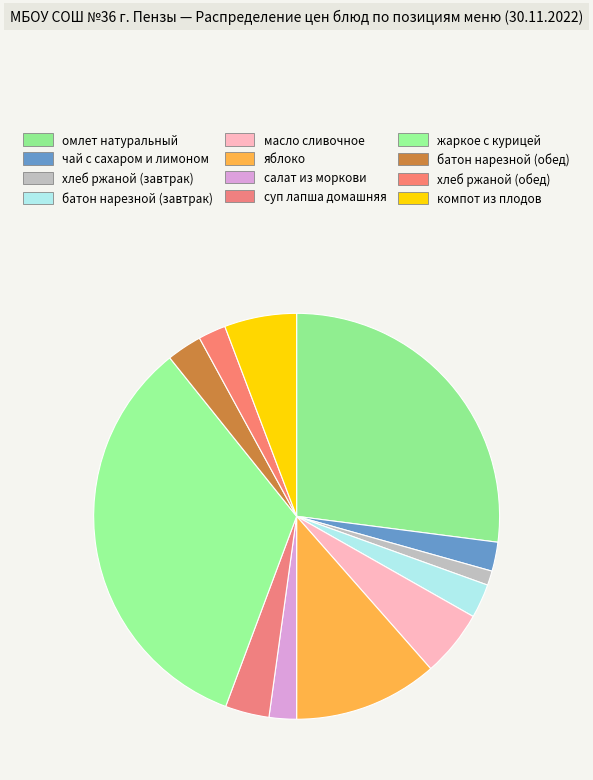

Between суп лапша домашняя and батон нарезной (обед), which is larger?

суп лапша домашняя